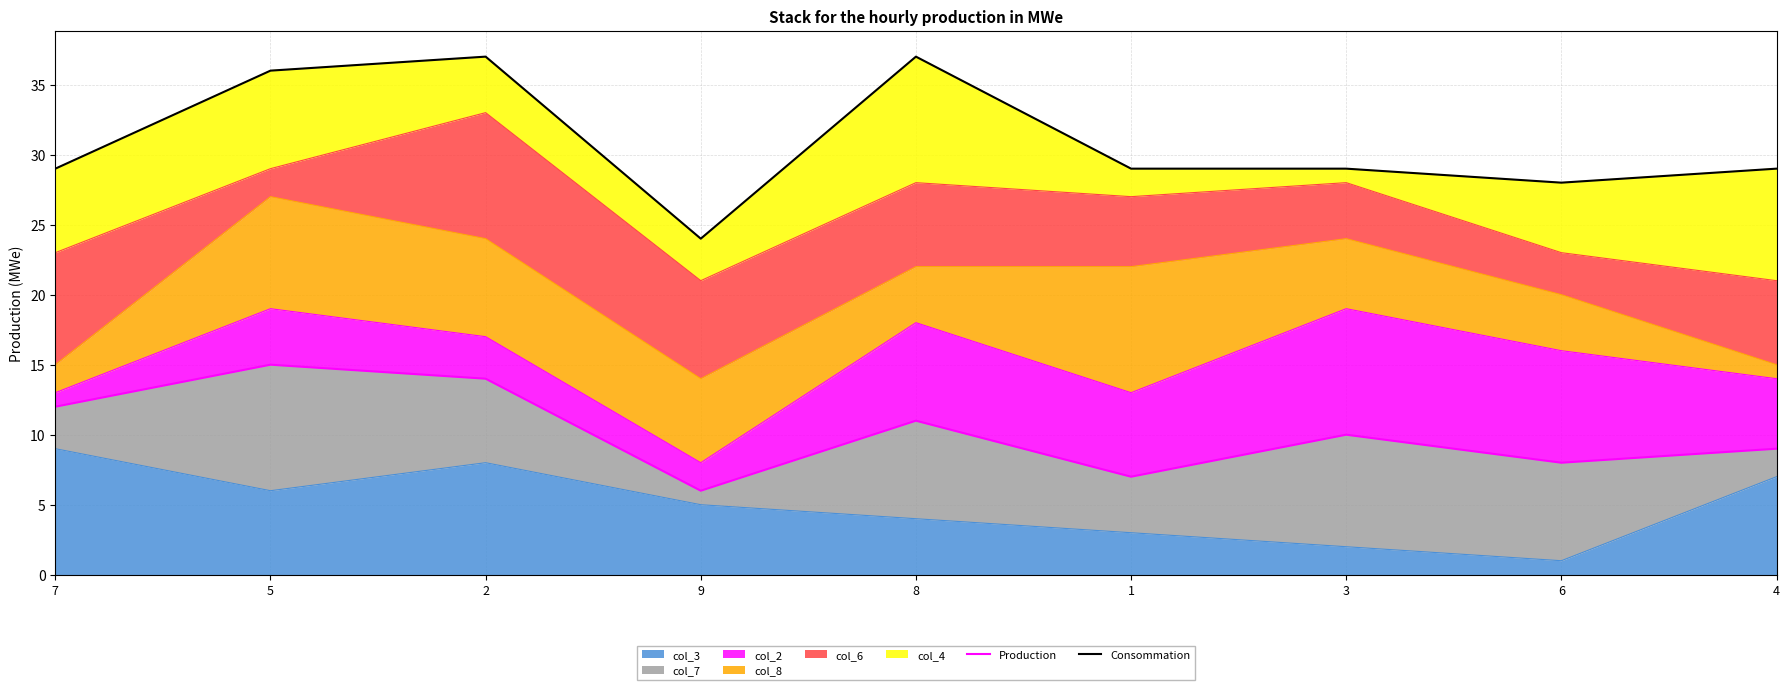

True or false: col_3 has a value of 7 at 4.

True